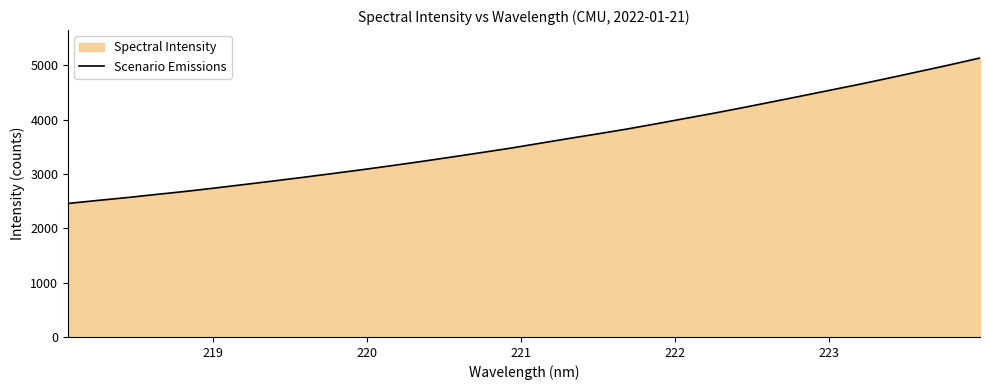

What is the smallest value displayed?

2456.8